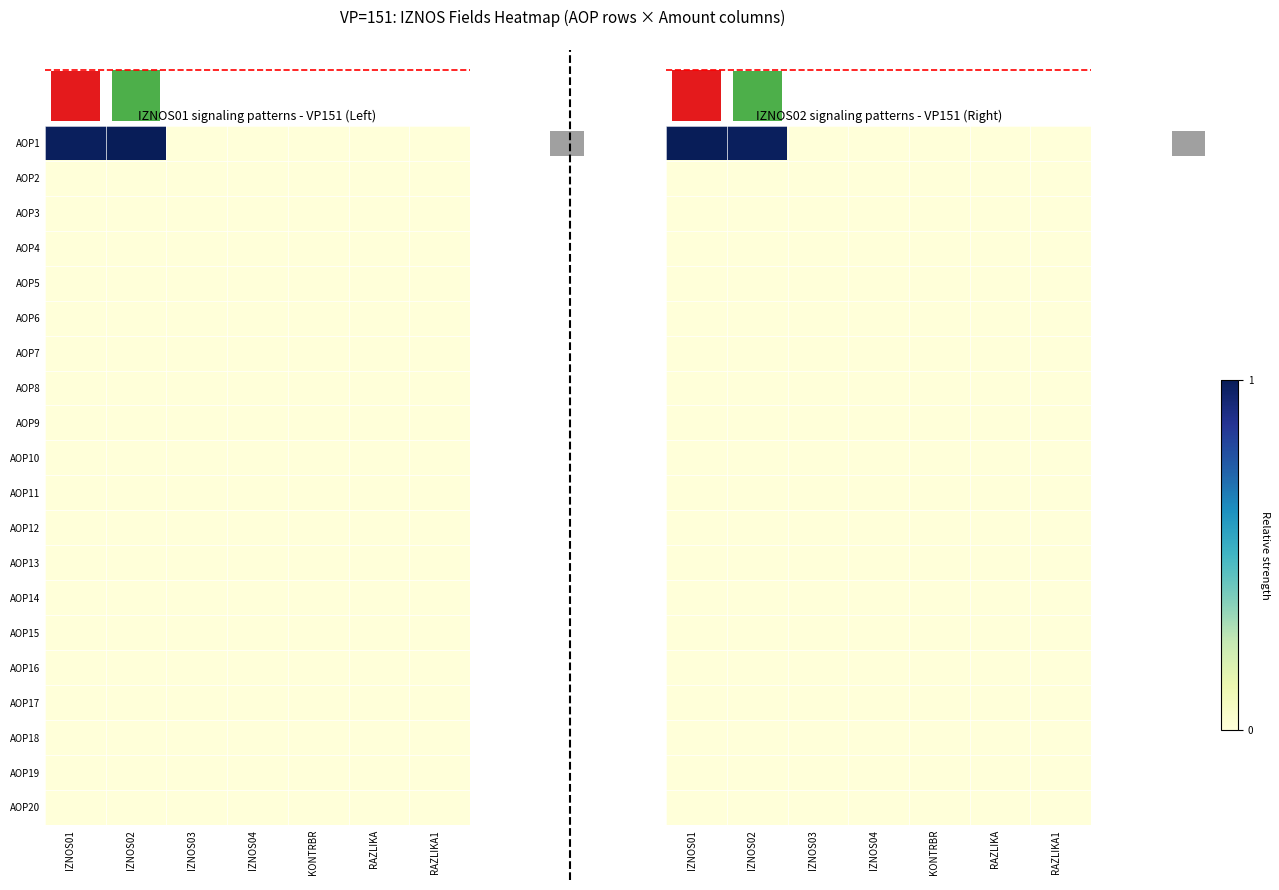

Between IZNOS04 and RAZLIKA1, which is larger?

IZNOS04